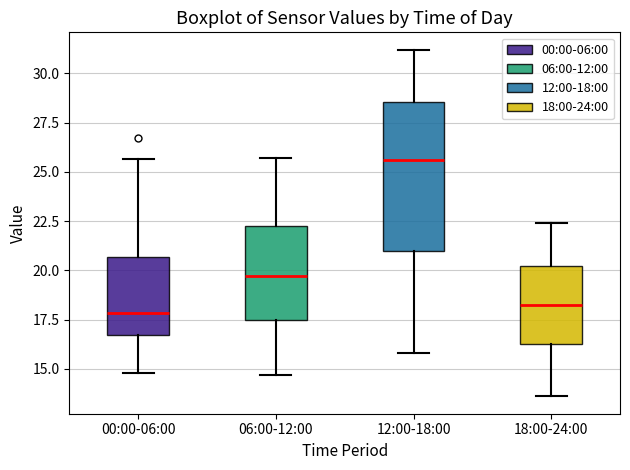

Comparing the boxes themselves (not the whiskers), which one is the tallest?

12:00-18:00